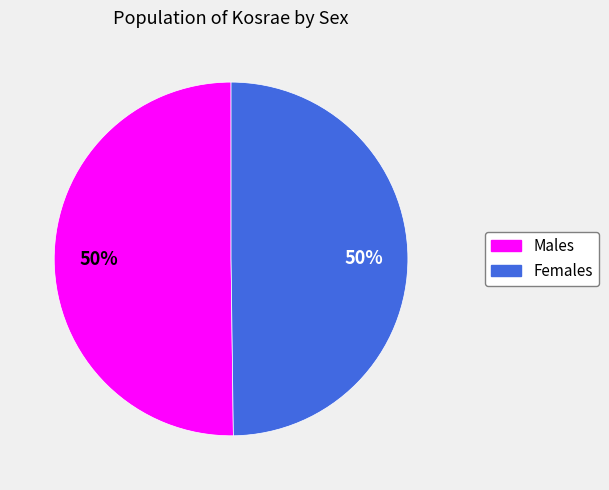

Count the number of slices in the pie.

2